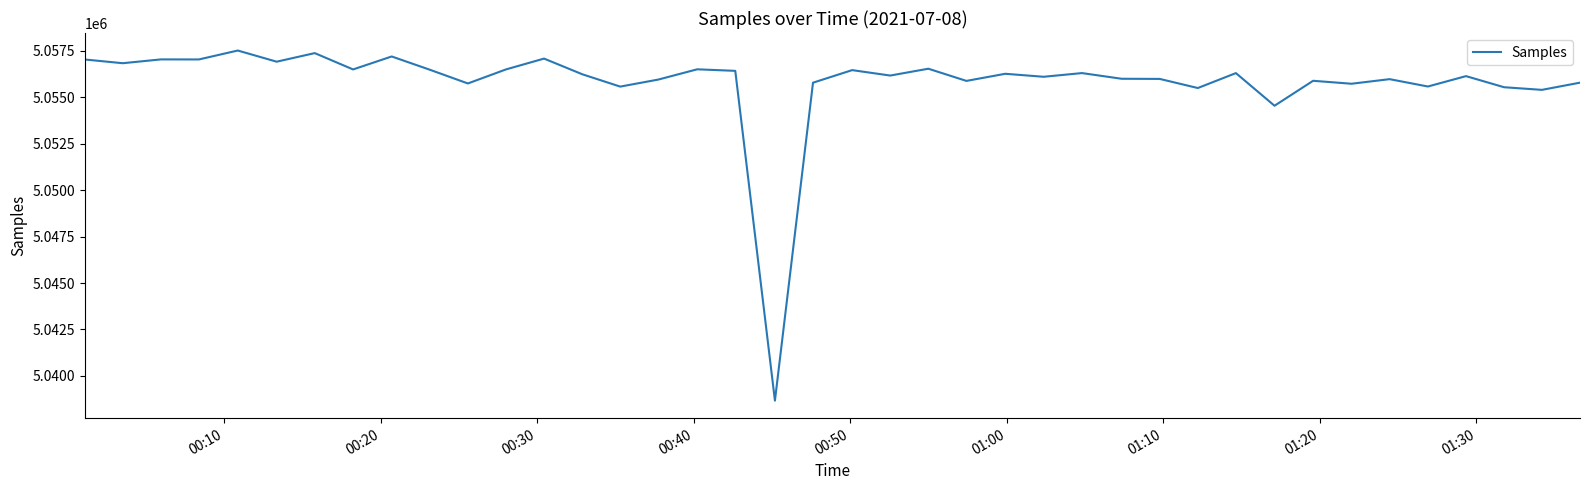

Does the chart display data point markers on the line(s)?

No